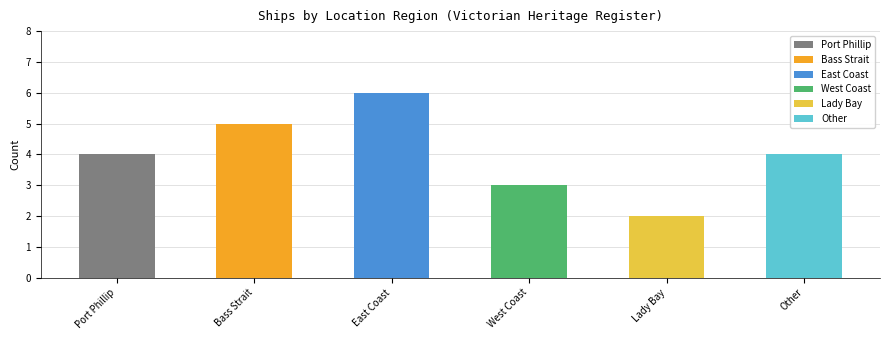

Is it true that the value at Lady Bay is 4?

False